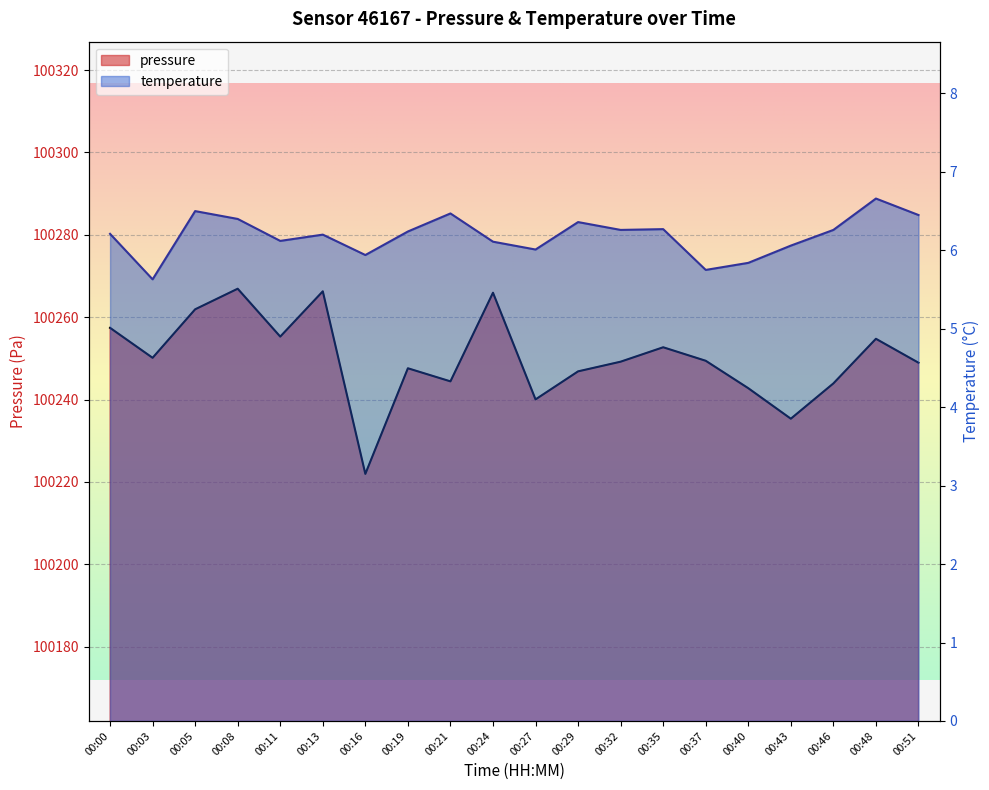

How many data points in pressure are less than 100249?

9